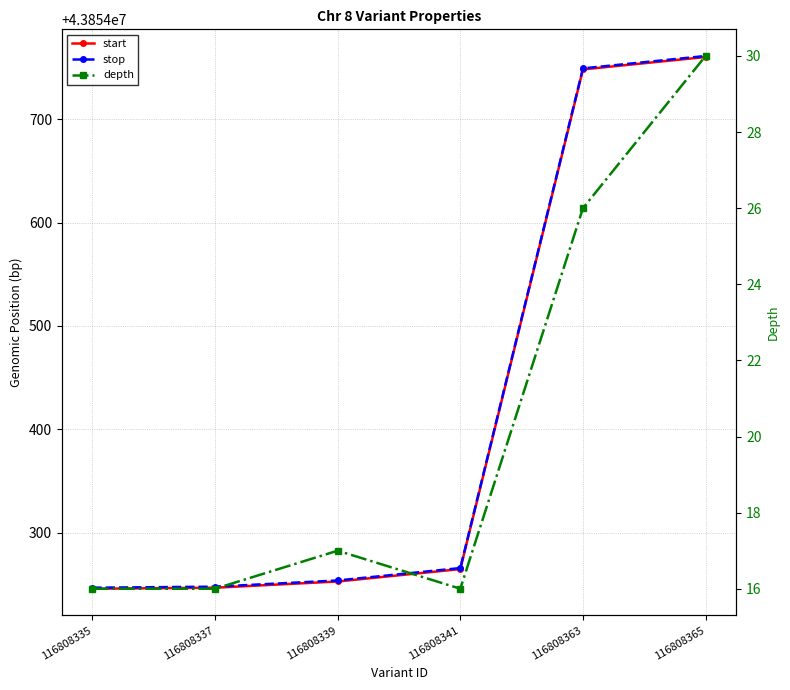

Reading right to left, list all the values displayed in this chart.

start: 116808365=43854760	116808363=43854748	116808341=43854265	116808339=43854253	116808337=43854247	116808335=43854246
stop: 116808365=43854761	116808363=43854749	116808341=43854266	116808339=43854254	116808337=43854248	116808335=43854247
depth: 116808365=30	116808363=26	116808341=16	116808339=17	116808337=16	116808335=16